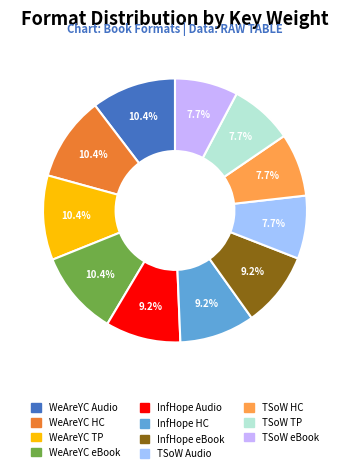

How many segments does this pie chart have?

11